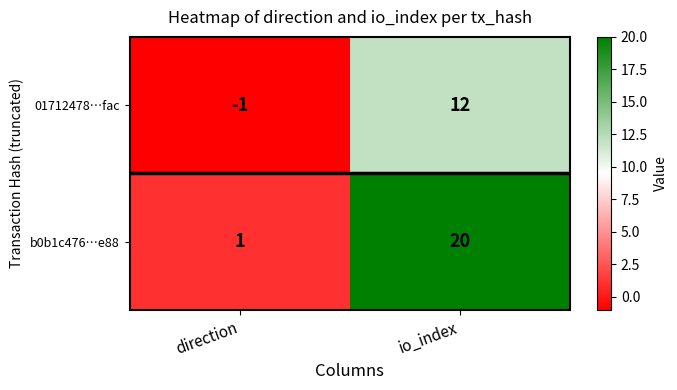

How many data points in b0b1c476…e88 are less than 20?

1